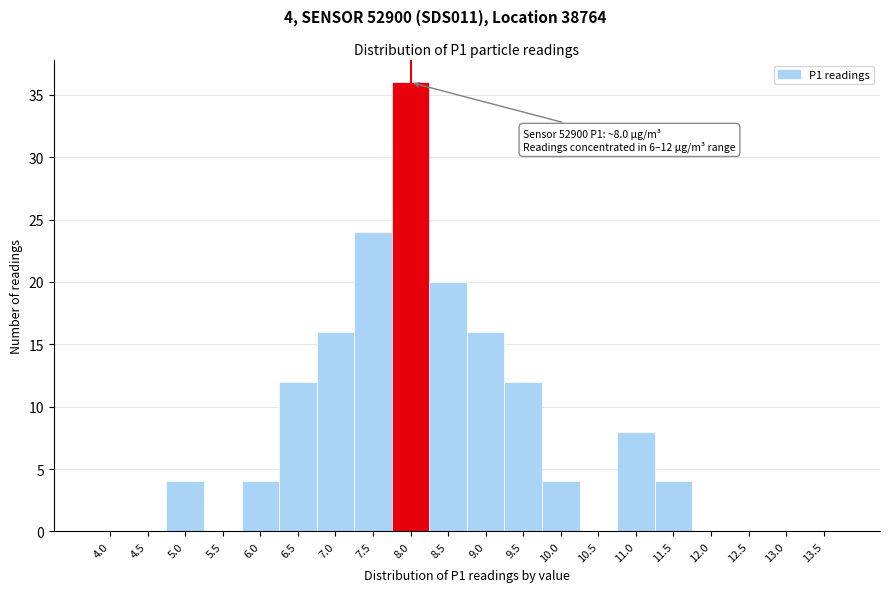

Reading left to right, what are all the values shown in this chart?

4.0=0	4.5=0	5.0=4	5.5=0	6.0=4	6.5=12	7.0=16	7.5=24	8.0=36	8.5=20	9.0=16	9.5=12	10.0=4	10.5=0	11.0=8	11.5=4	12.0=0	12.5=0	13.0=0	13.5=0